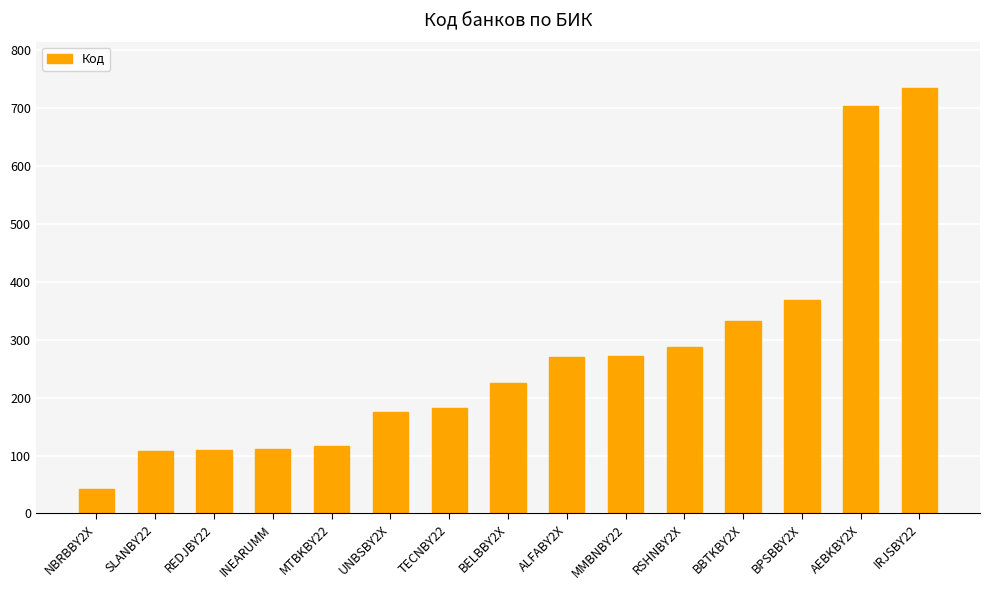

The value at RSHNBY2X is 76. True or false?

False